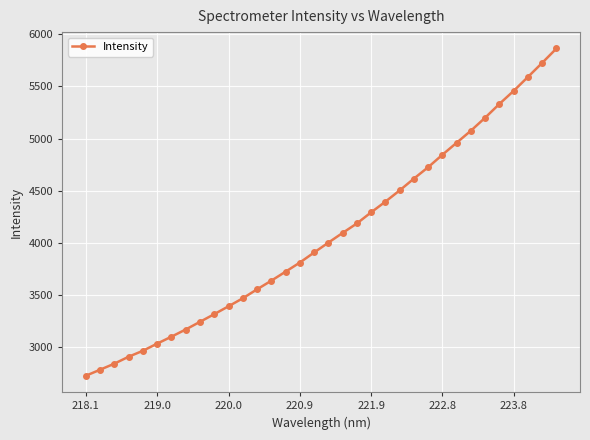

What is the value of the 24th point from the left?

4615.9